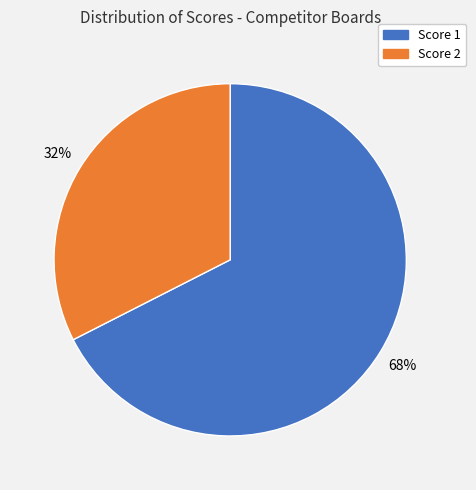

How many slices are in this pie chart?

2